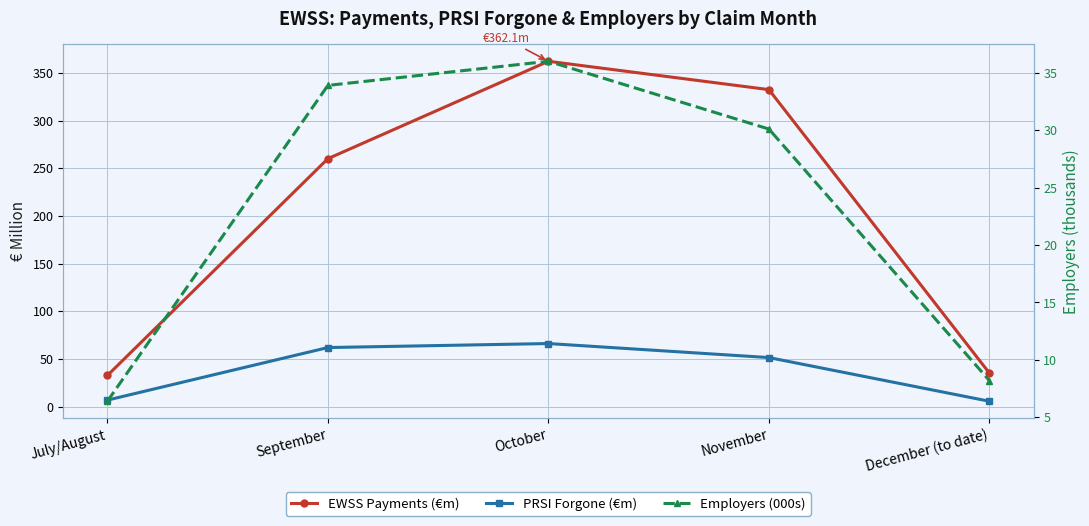

Which series has the largest range (max minus min)?

EWSS Payments (€m)